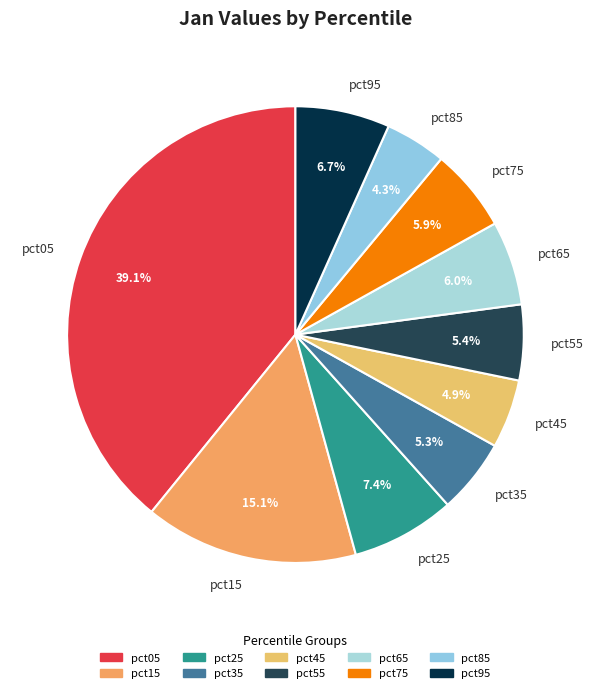

What is the largest slice in the pie chart?

pct05